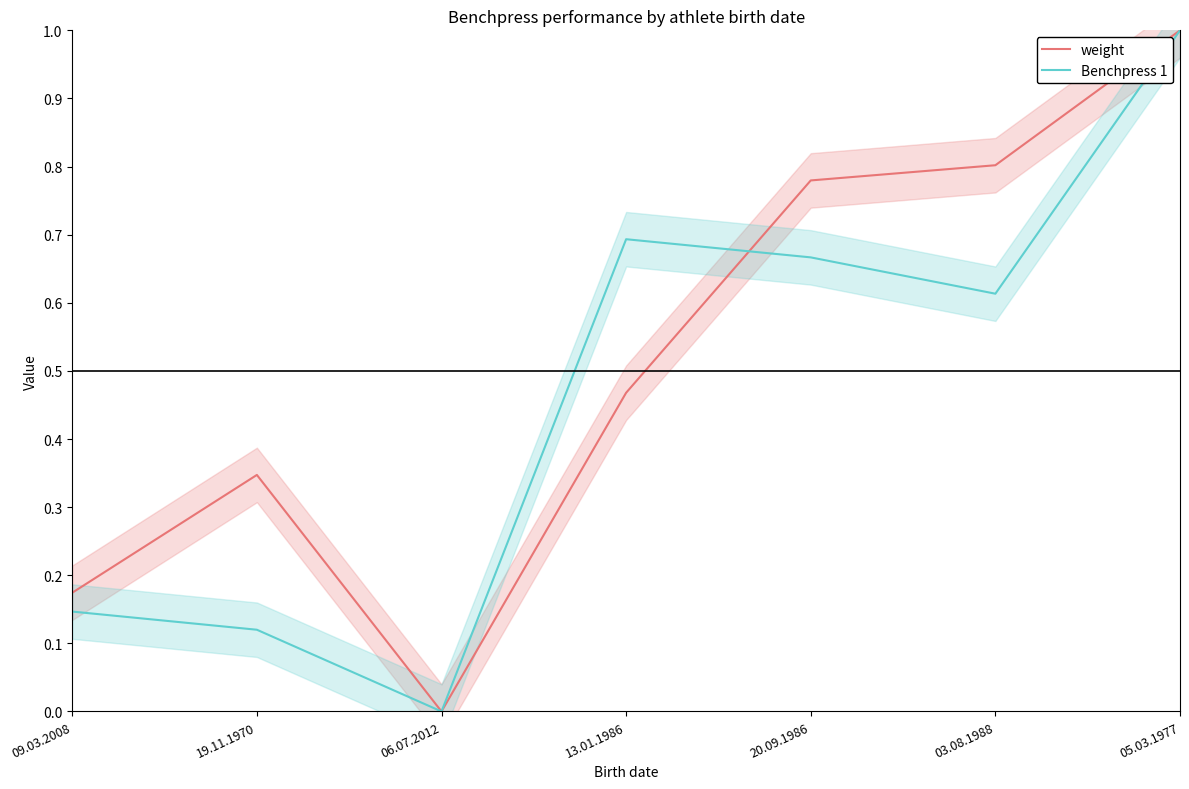

Is it true that weight equals 0.8 at 03.08.1988?

True